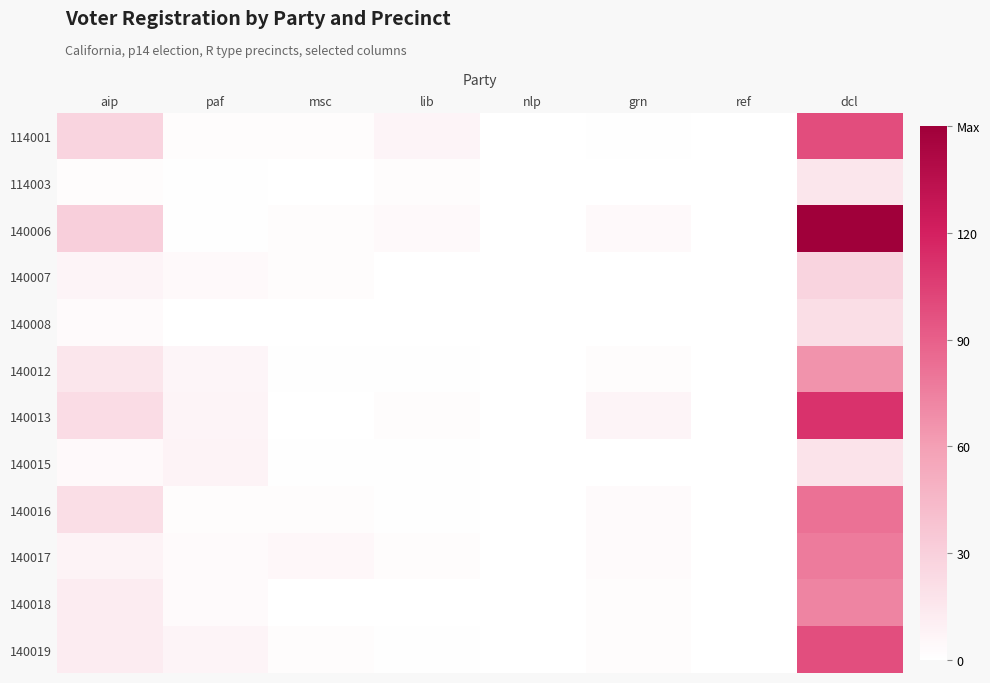

At how many categories does at least one series exceed 27?

2